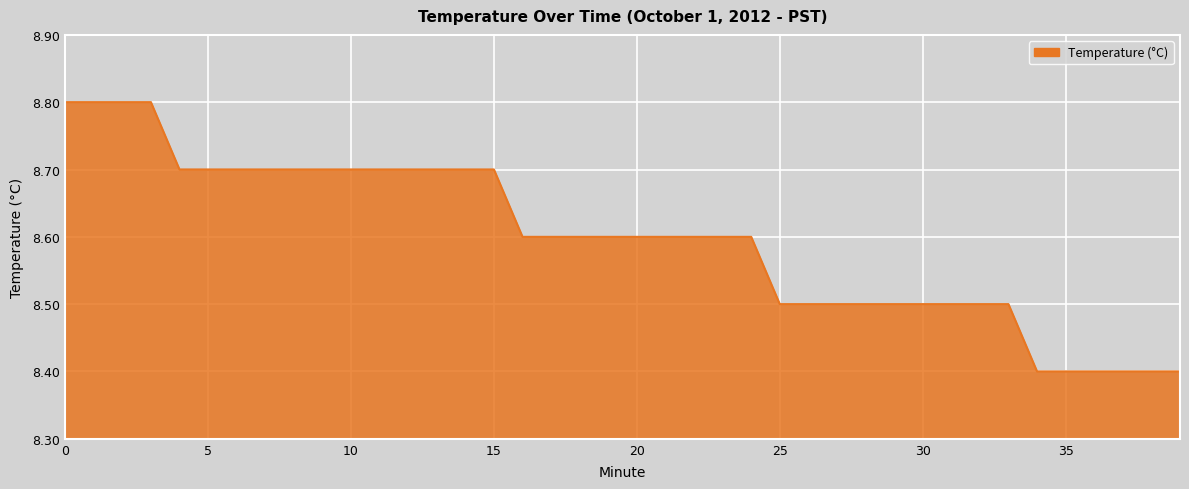

What is the minimum value shown in the chart?

8.4